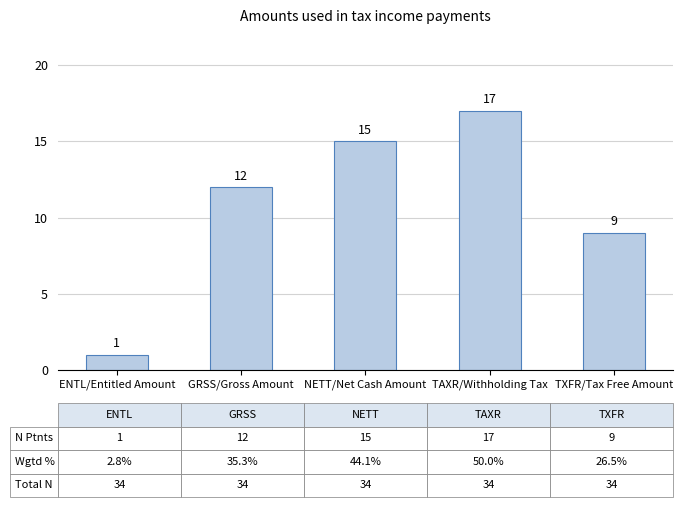

Reading left to right, transcribe all the data shown in this chart.

1	12	15	17	9